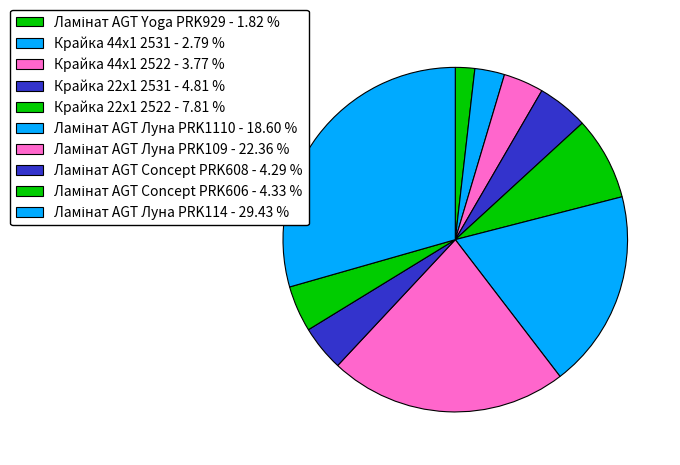

How many slices are in this pie chart?

10